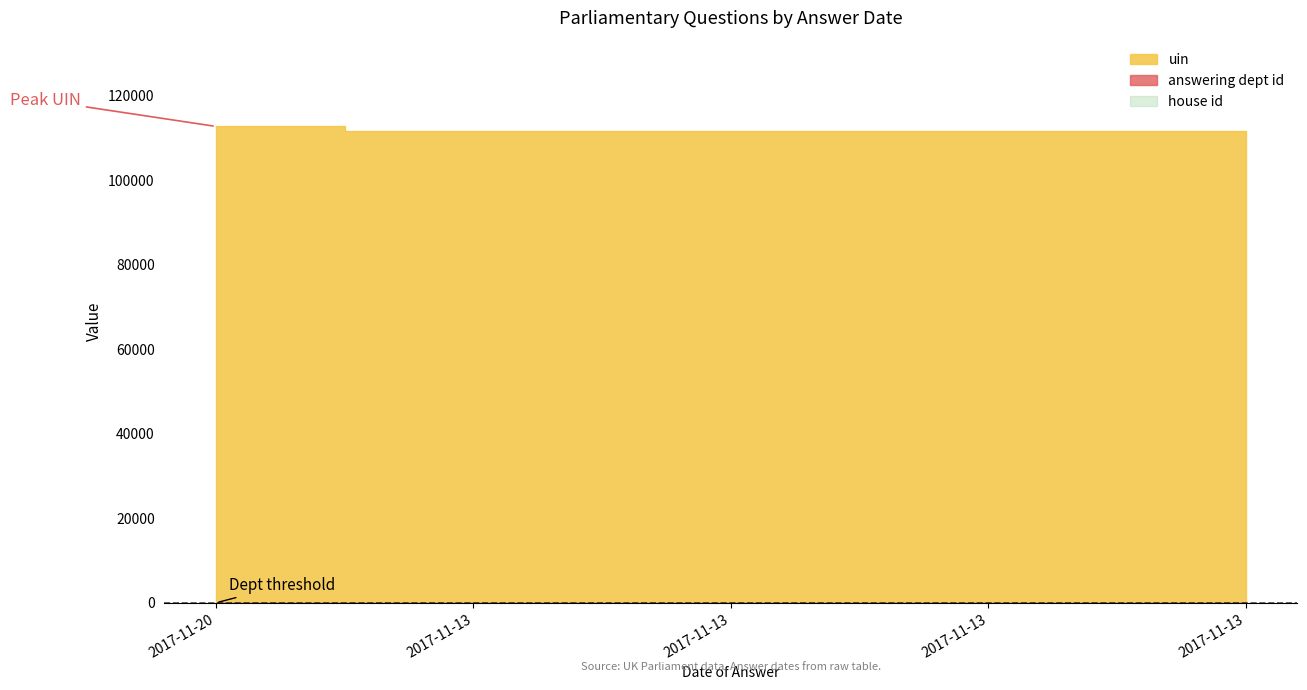

What is the difference between the highest and lowest values at 2017-11-13?

111615